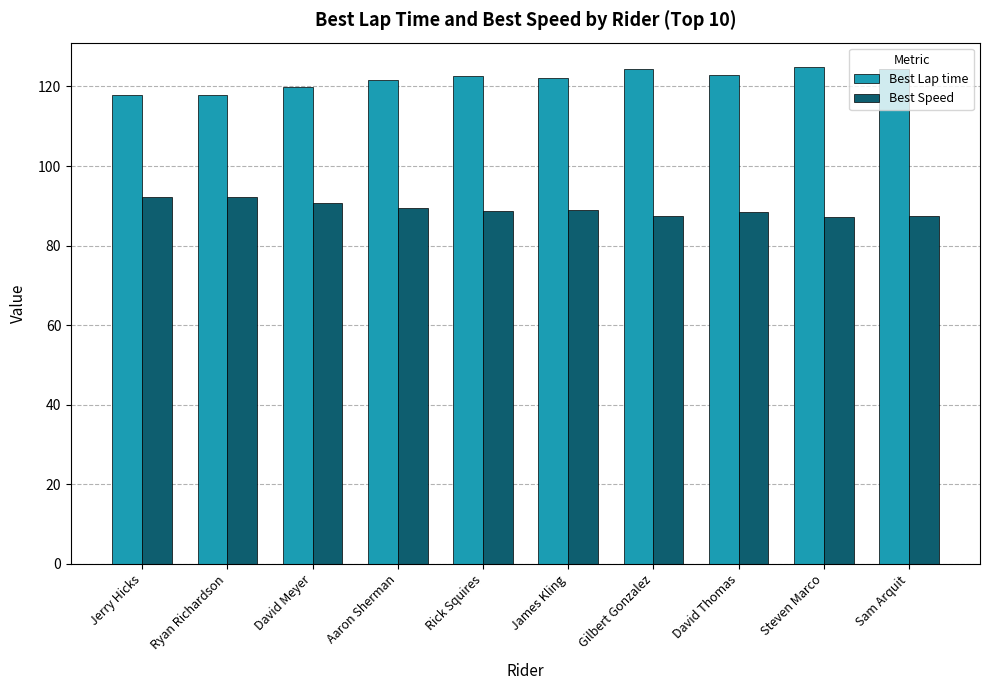

List the series in order of their overall mean, lowest first.

Best Speed, Best Lap time